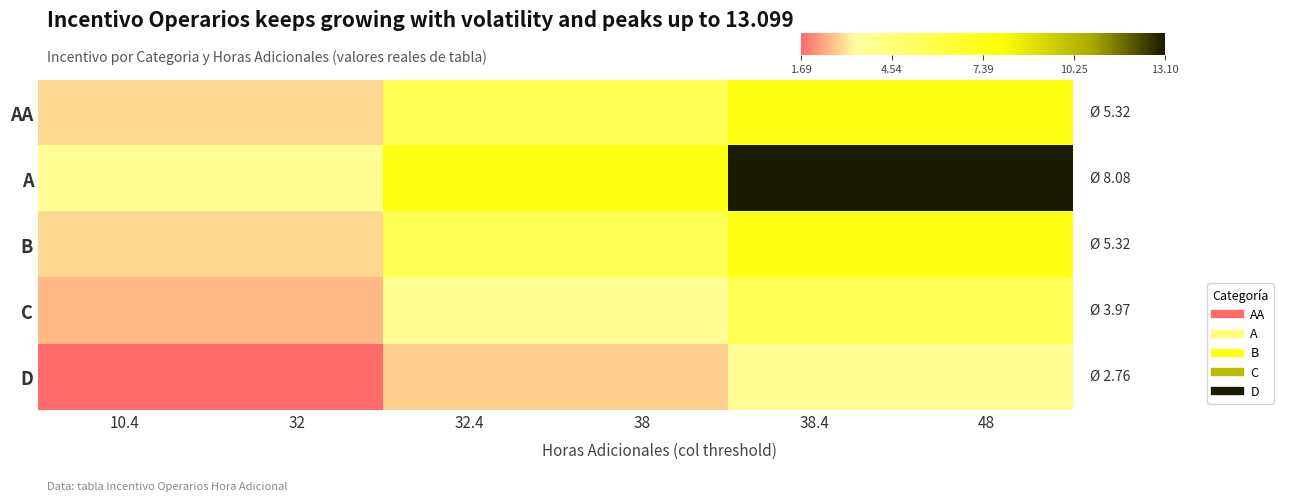

What is the difference between the highest and lowest values at 10.4?

2.0